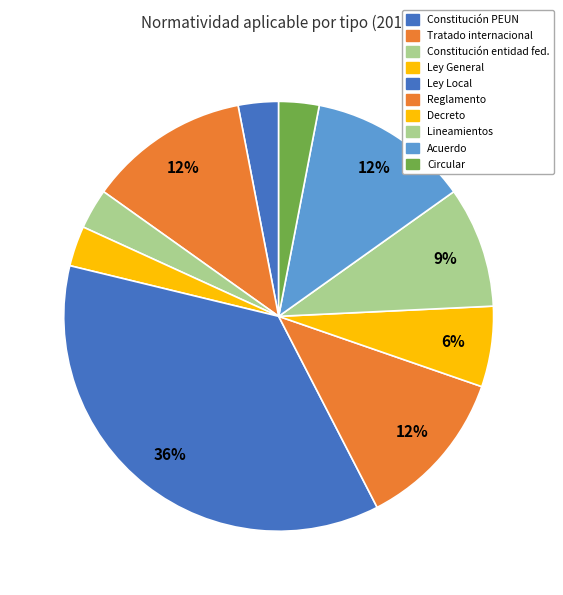

To the nearest percent, what is the average slice percentage?

10%